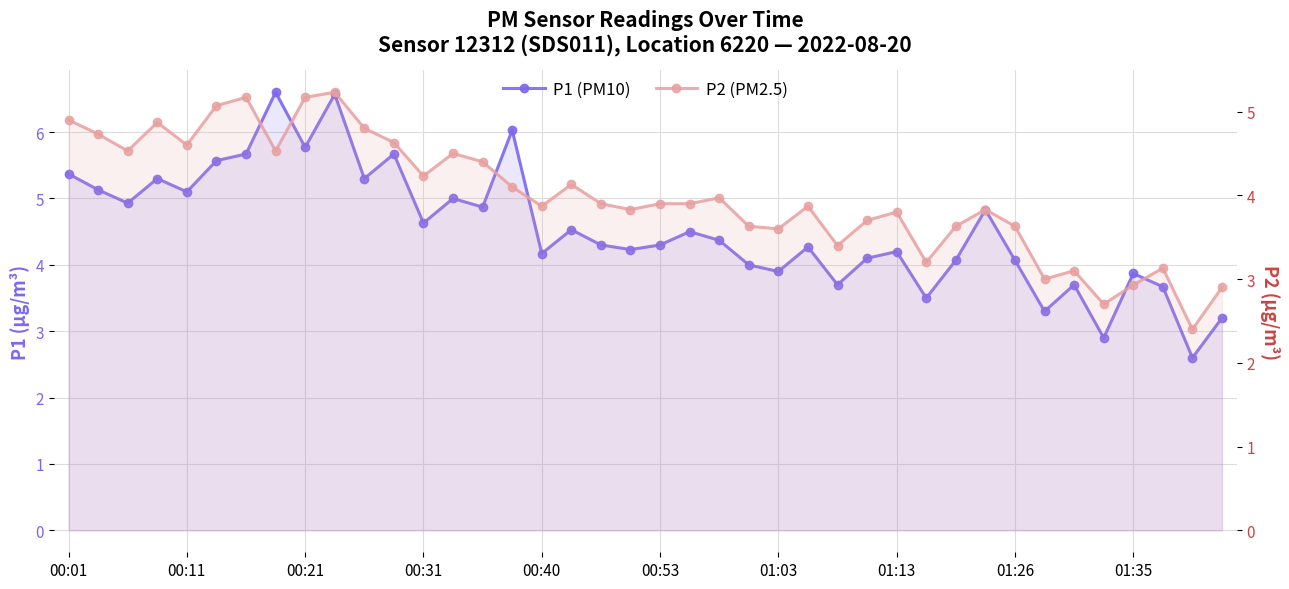

What is the difference between the P2 (PM2.5) values at 21 and 12?

0.3